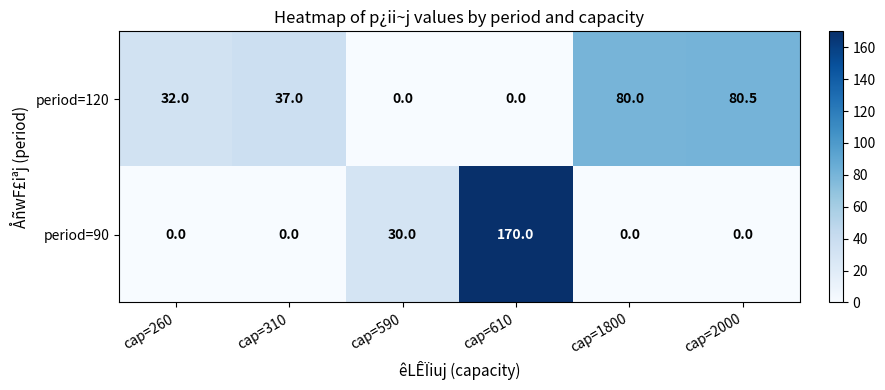

Reading left to right, list all the values displayed in this chart.

period=120: 32.0	37.0	0.0	0.0	80.0	80.5
period=90: 0.0	0.0	30.0	170.0	0.0	0.0